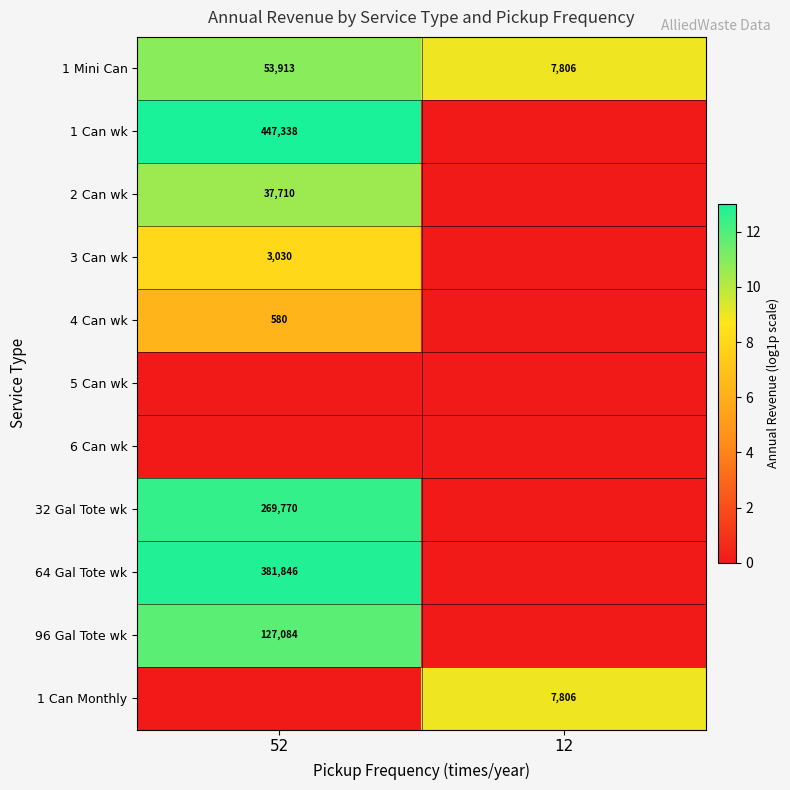

What is the sum of the 1 Mini Can values at 12 and 52?

61719